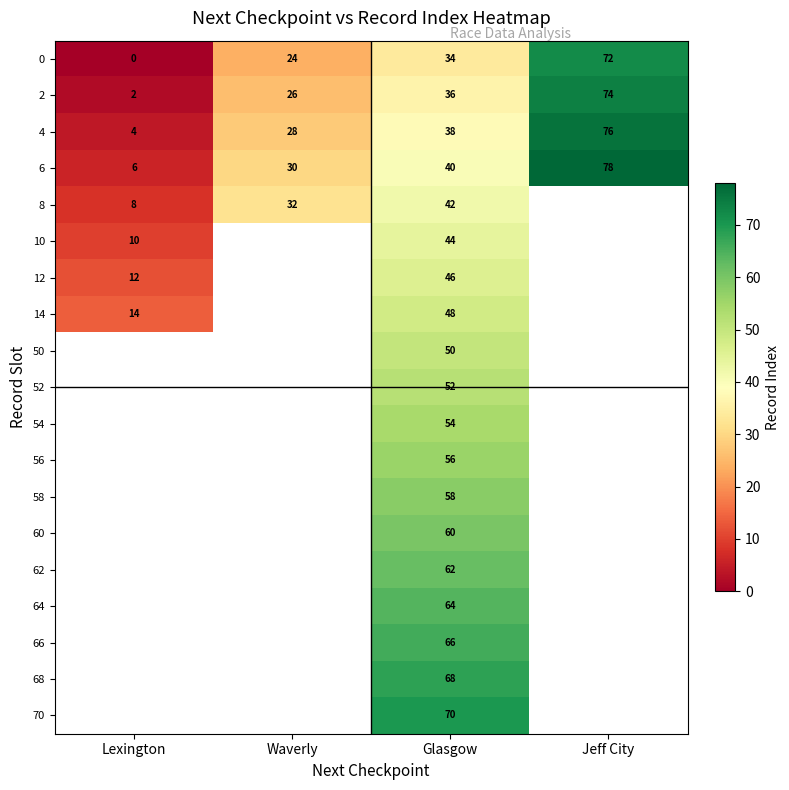

What is the sum of all 6 values?

154